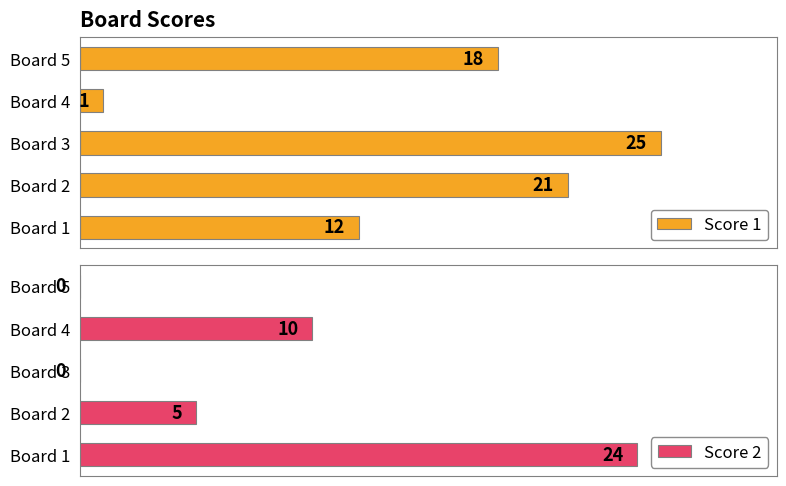

At how many categories does at least one series exceed 13?

4